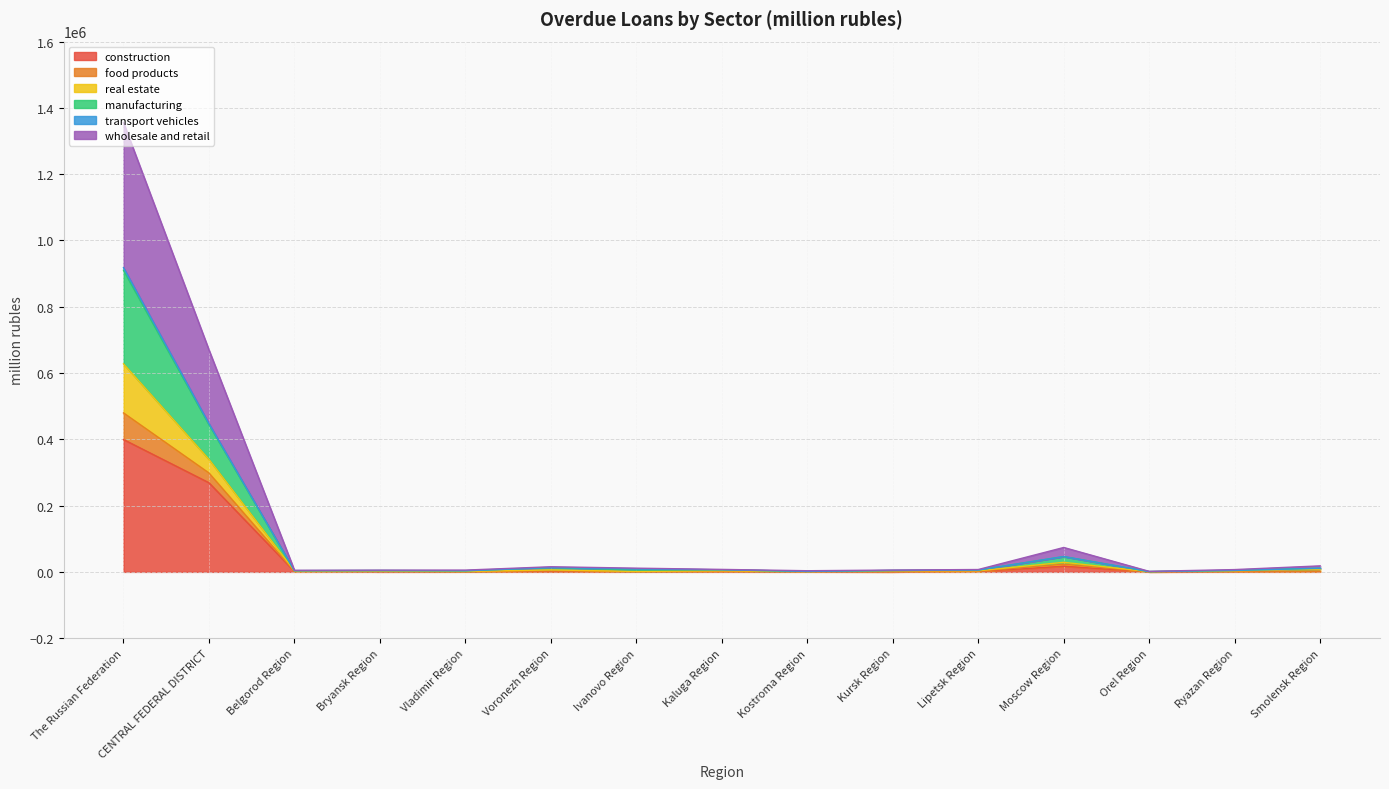

Which series has the widest spread of values?

wholesale and retail